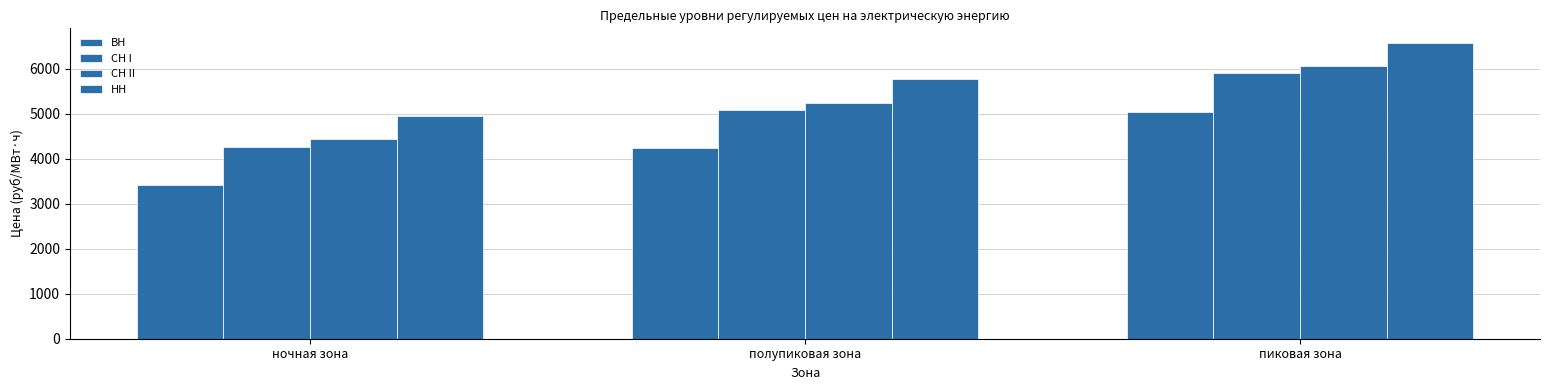

Reading left to right, transcribe all the data shown in this chart.

ВН: 3411.6	4231.3	5036.9
СН I: 4269.8	5089.5	5895.1
СН II: 4427.7	5247.4	6053.0
НН: 4944.2	5763.9	6569.5